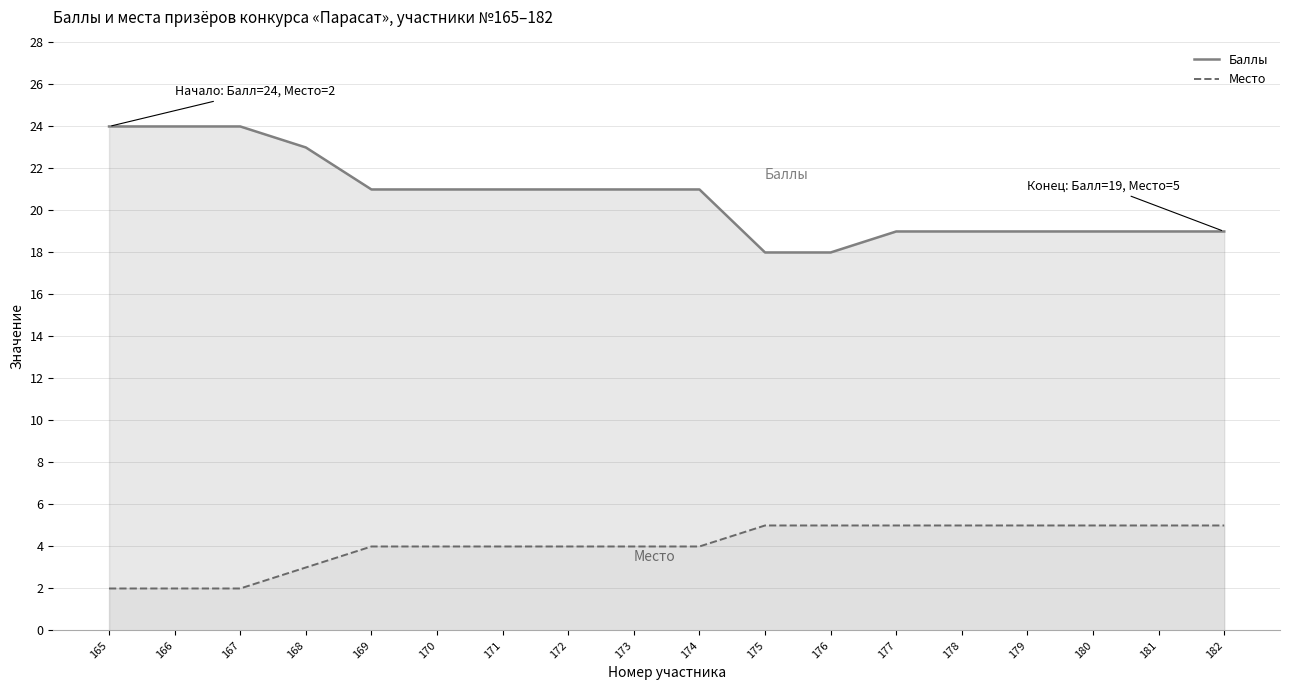

What is the approximate value of Место at 167?

2